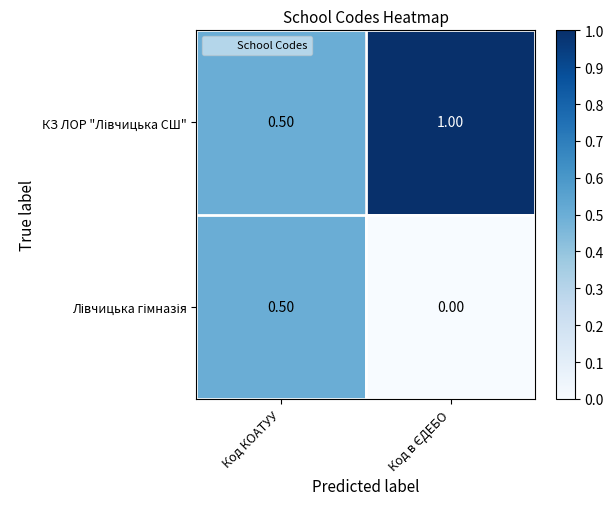

Count the number of data series in this chart.

2